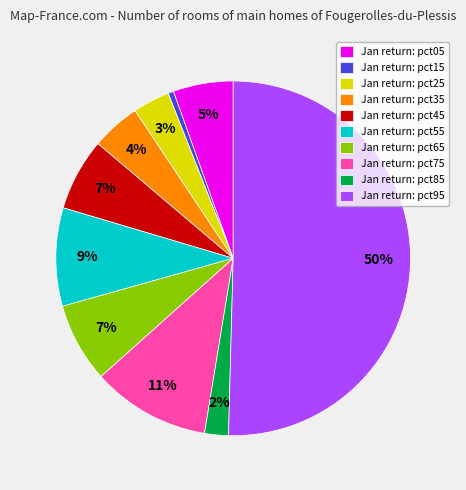

Combined, do Jan return: pct35 and Jan return: pct55 account for over 50%?

No